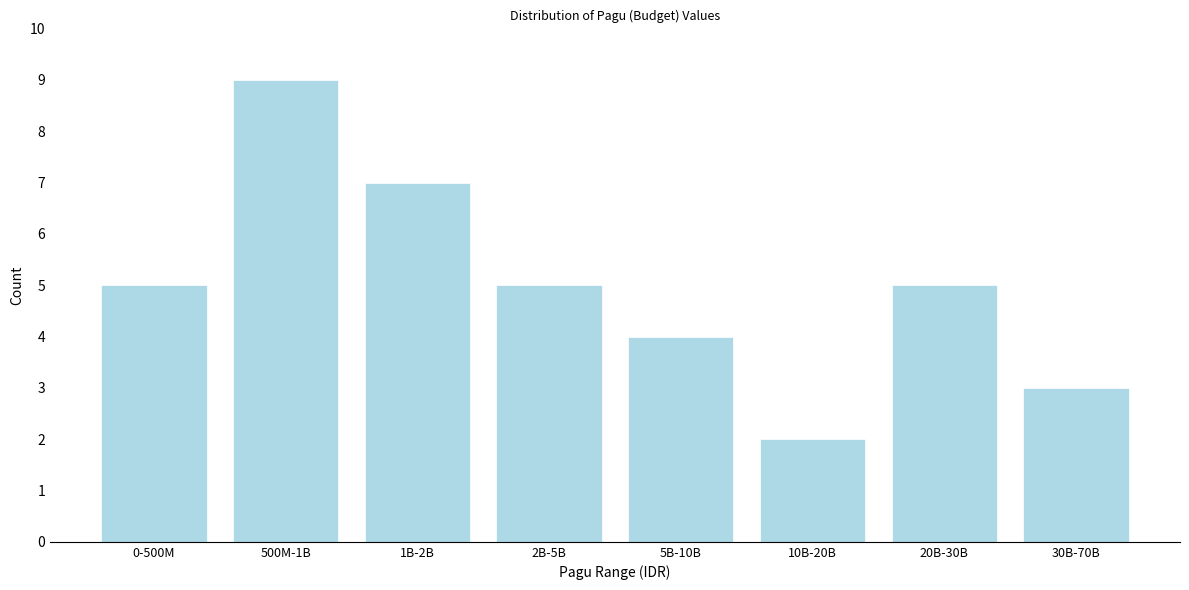

Reading left to right, extract all data points from this chart.

0-500M=5	500M-1B=9	1B-2B=7	2B-5B=5	5B-10B=4	10B-20B=2	20B-30B=5	30B-70B=3